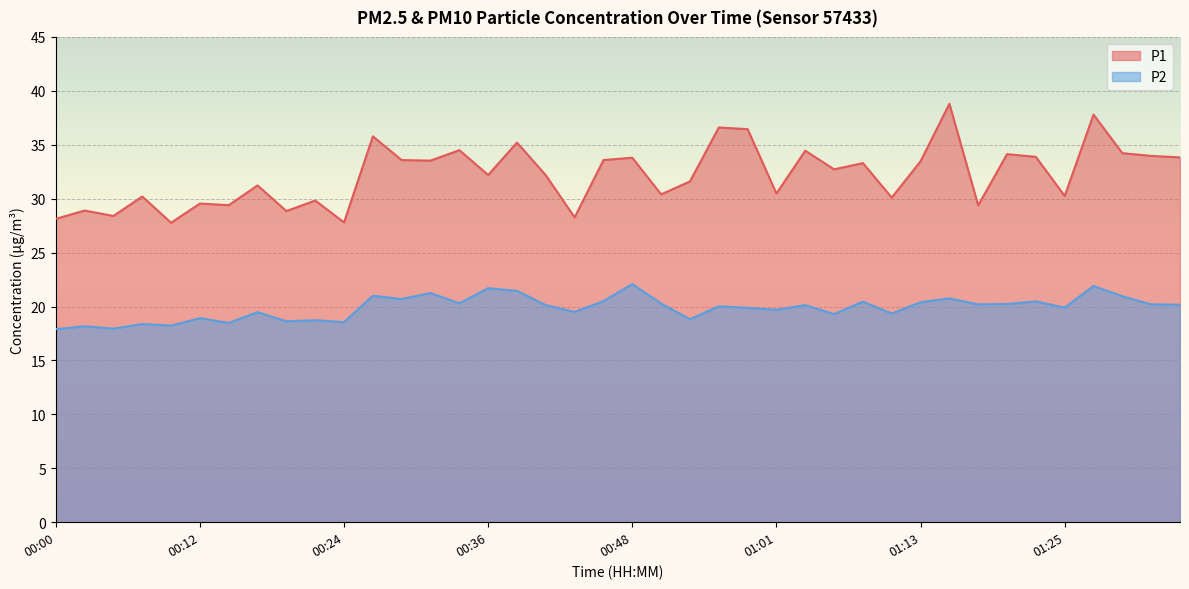

What is the maximum value shown in the chart?

38.8